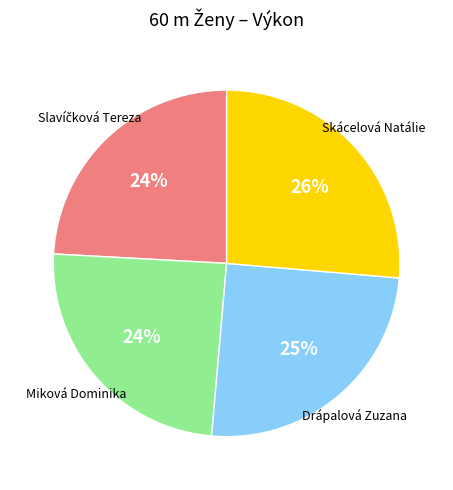

Is there a majority slice in this chart?

No